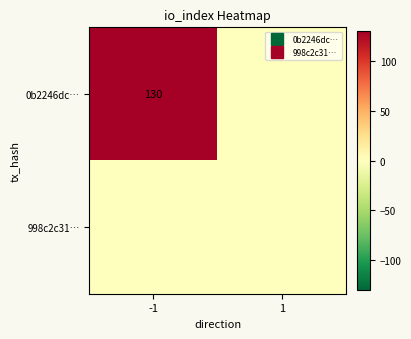

Rank the series at -1 from lowest to highest value.

998c2c31…, 0b2246dc…